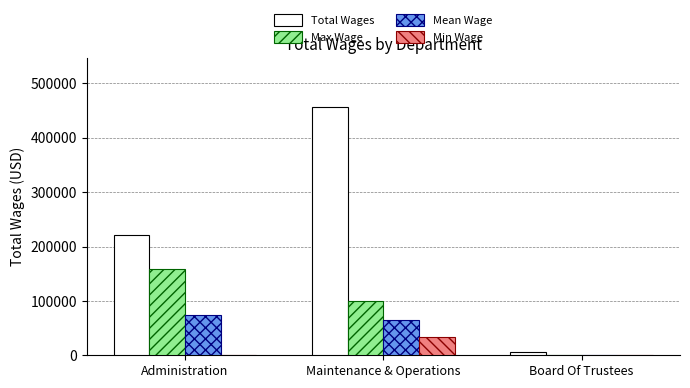

The Max Wage series shows 100254.0 at Maintenance & Operations. True or false?

True